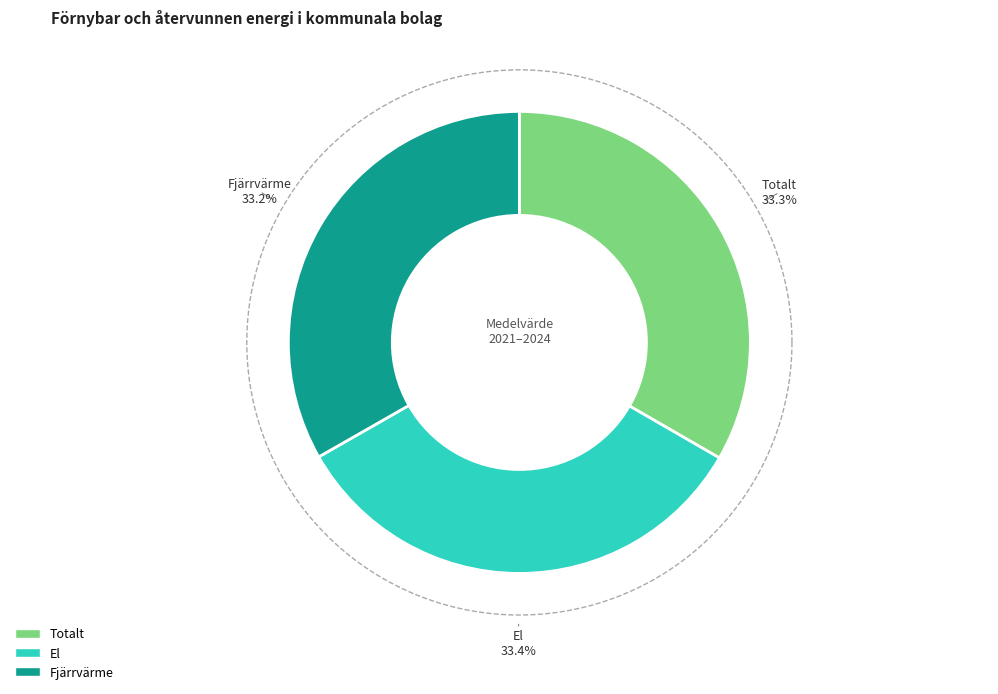

Is it true that El is 45% of the pie?

False